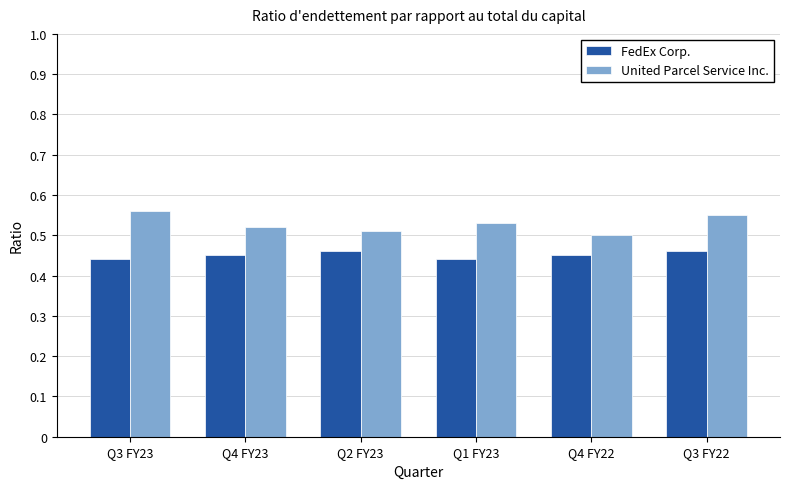

True or false: FedEx Corp. has a value of 0.5 at Q4 FY22.

True